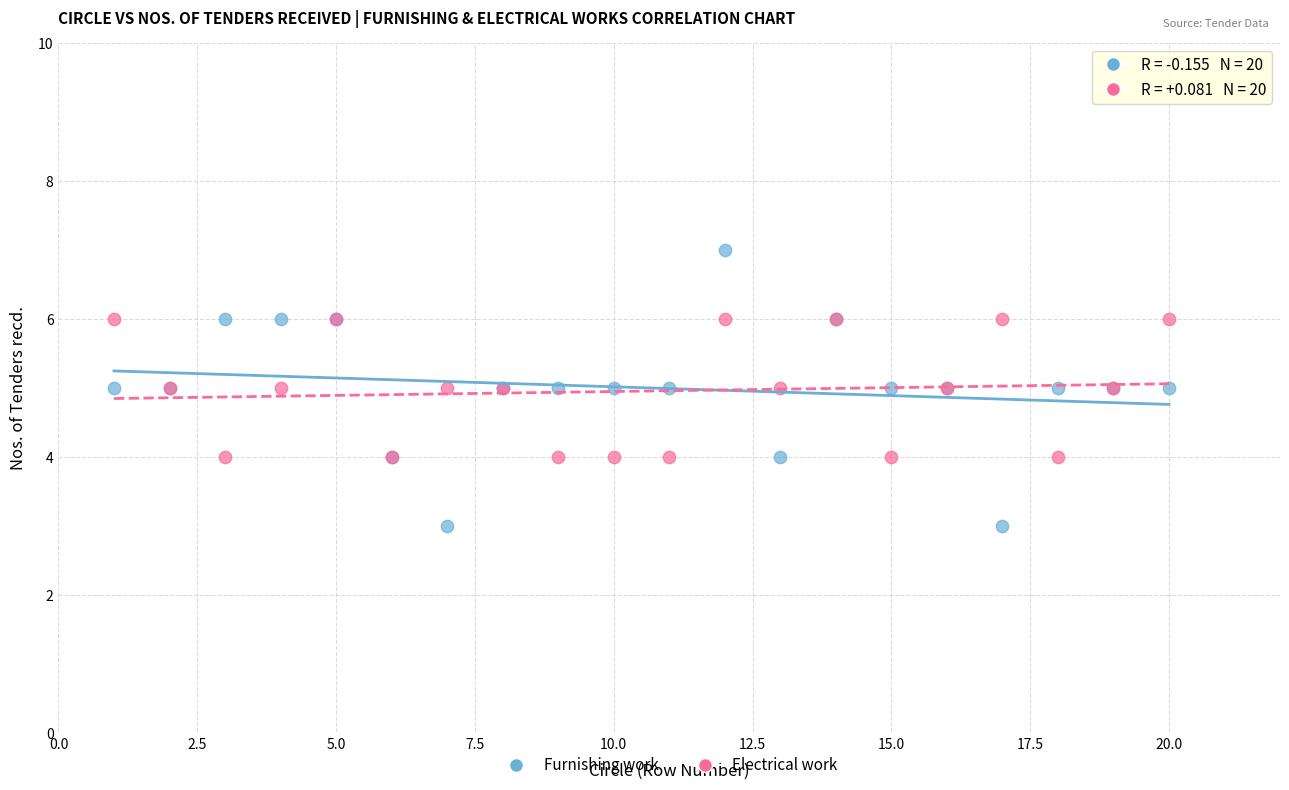

Which series contains the lowest Y value?

Furnishing work